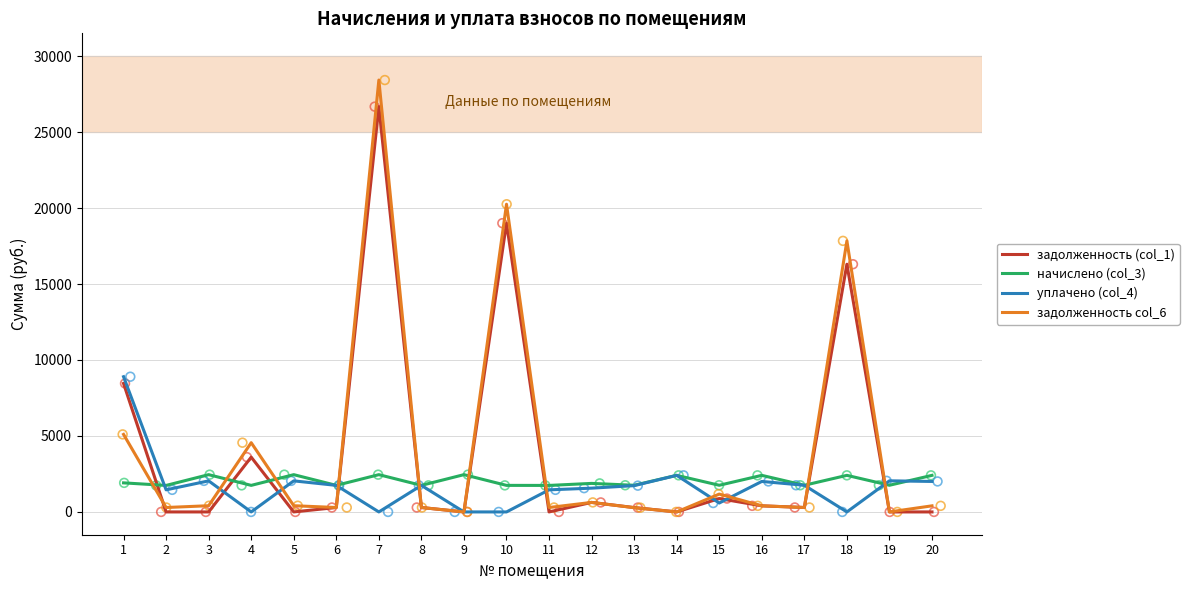

Which series reaches the maximum Y coordinate?

задолженность col_6